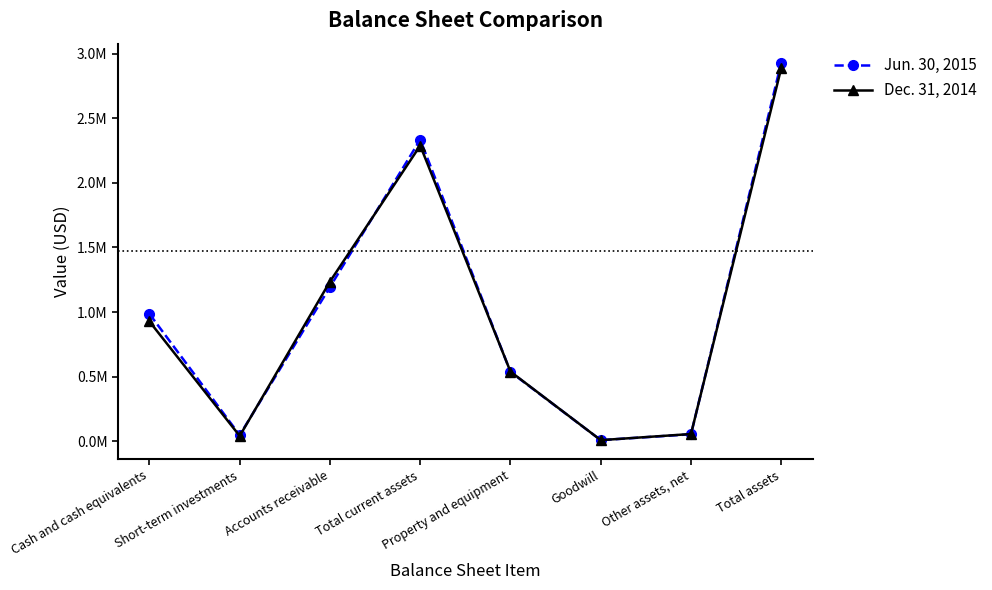

Where do Jun. 30, 2015 and Dec. 31, 2014 first cross each other?

Short-term investments and Accounts receivable